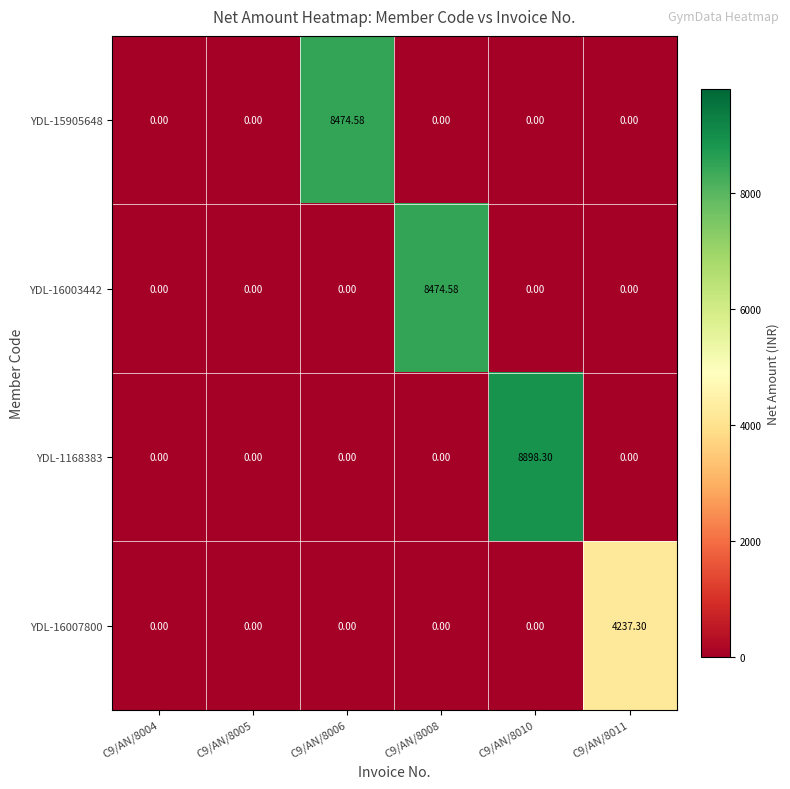

Which series changed the most between C9/AN/8010 and C9/AN/8011?

YDL-1168383